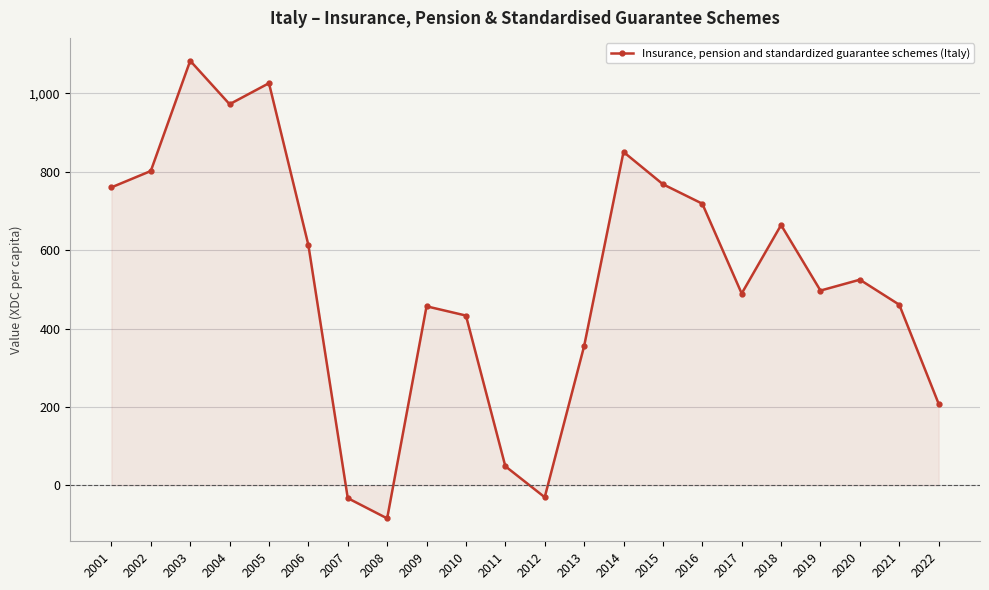

What is the sum of all values?

11586.5